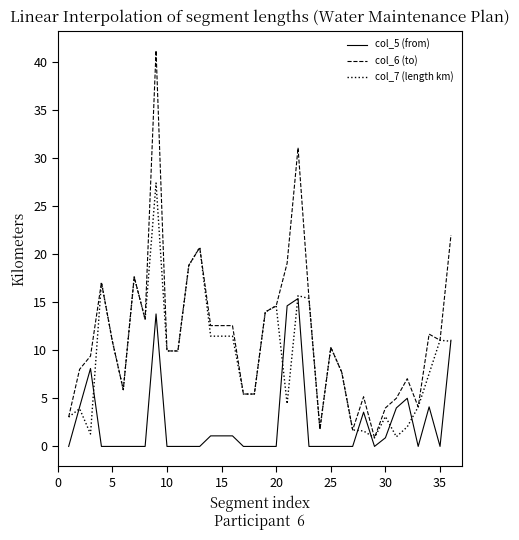

What is the greatest value displayed?

41.2